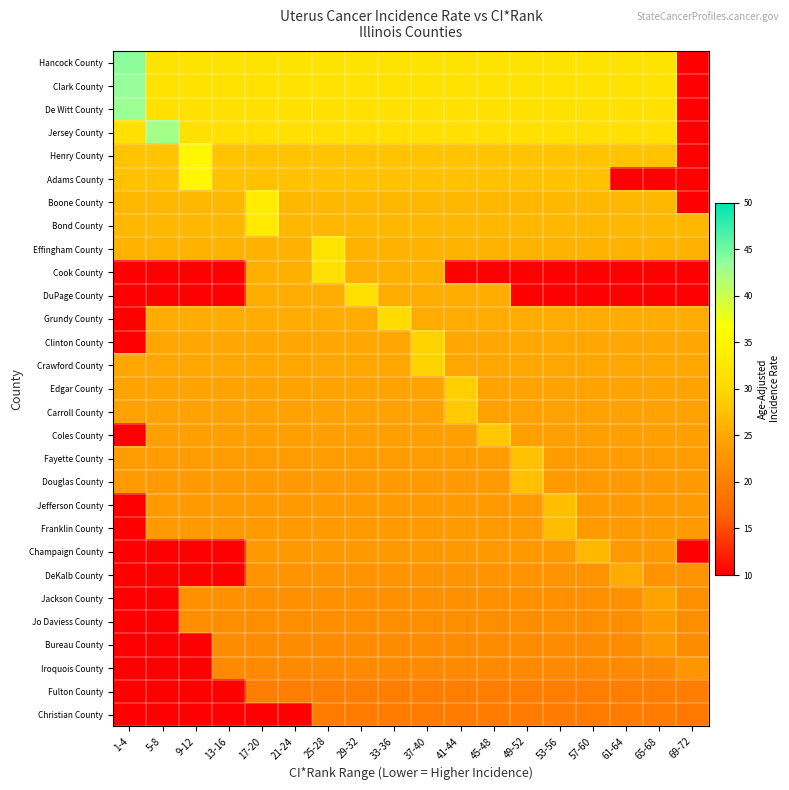

Which series has the largest range (max minus min)?

Hancock County